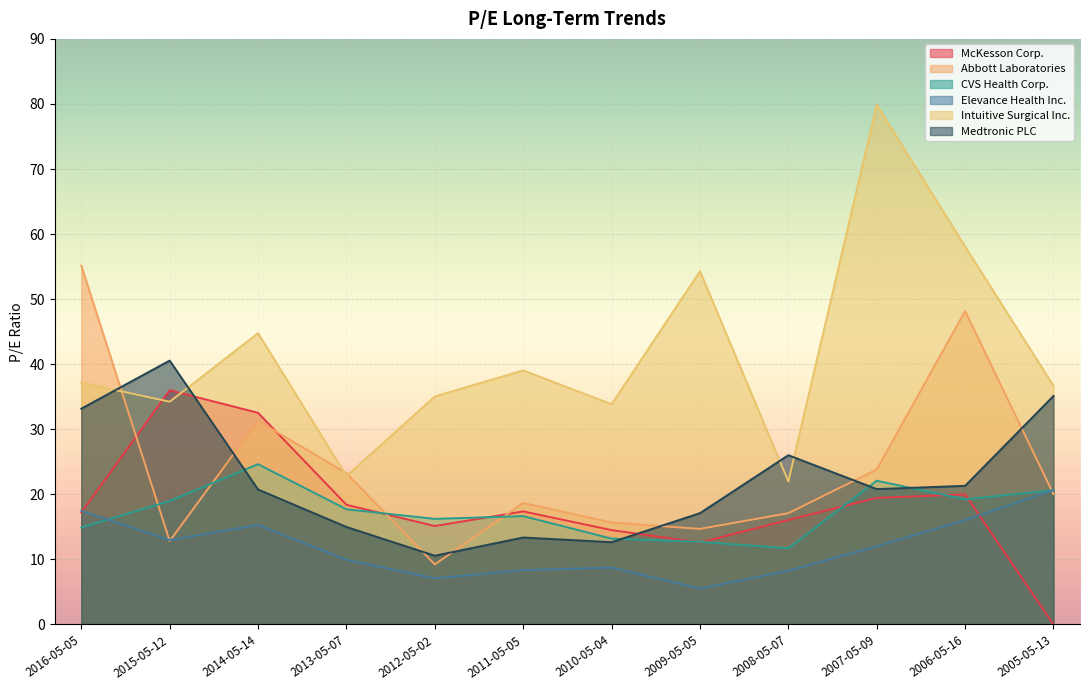

Which category has the lowest value in the Medtronic PLC series?

2012-05-02